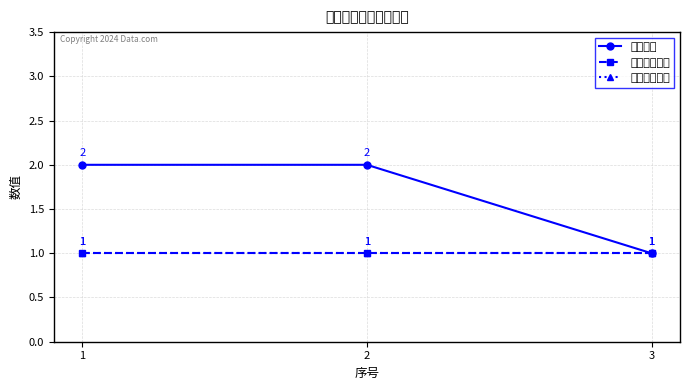

The 接收参数个数 series shows 1 at 2. True or false?

False